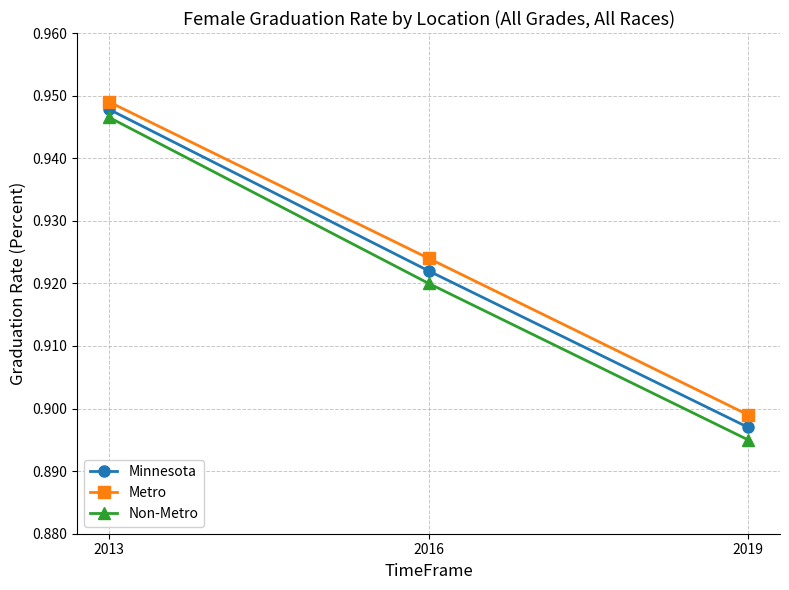

At which label does Metro reach its peak?

2013